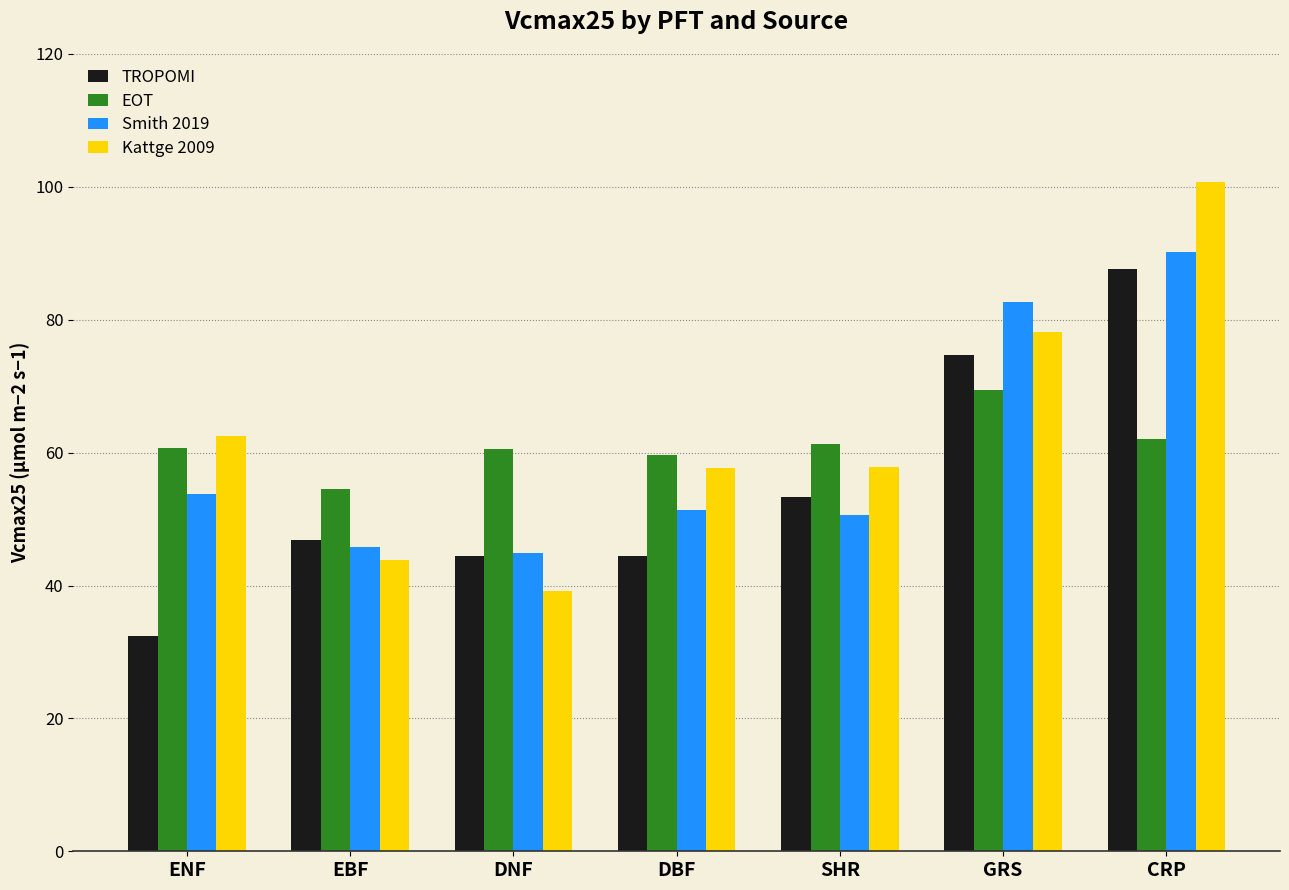

Is it true that EOT equals 98.3 at CRP?

False